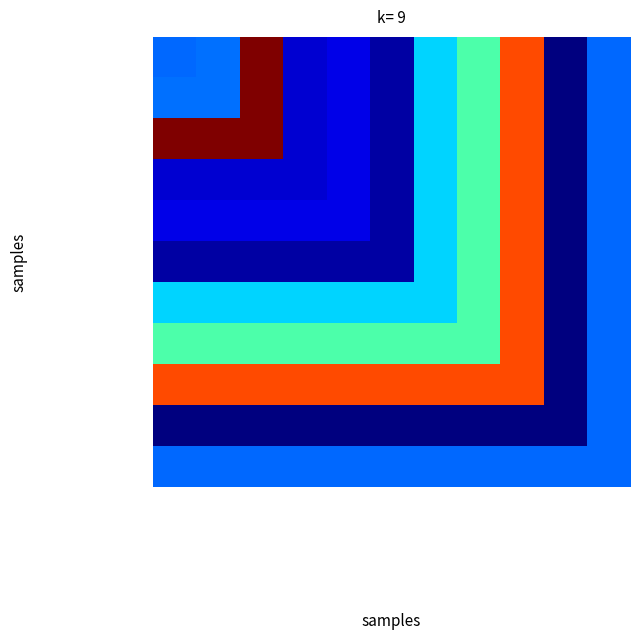

Between Яблоко and Вареники с творогом, which is larger?

Вареники с творогом